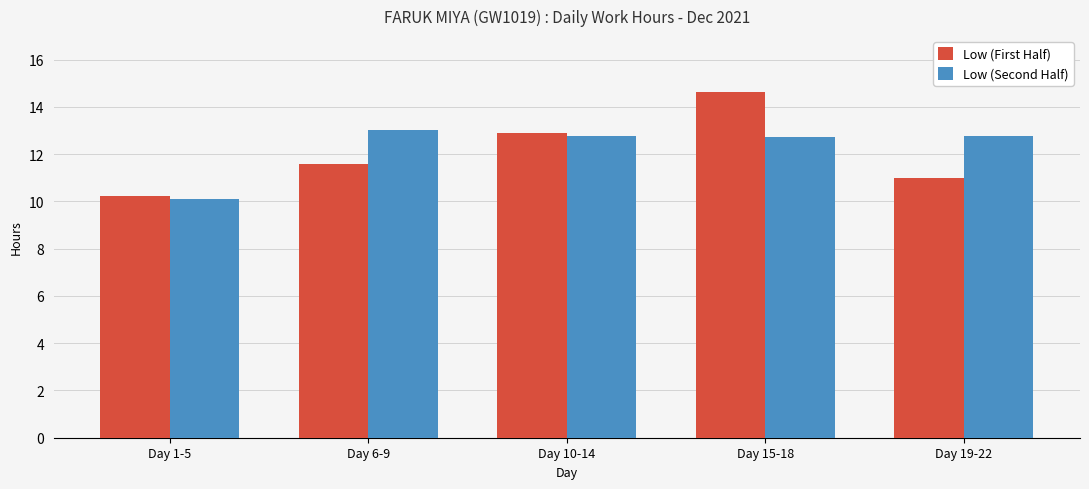

What is the spread (max minus min) of values at Day 19-22?

1.8